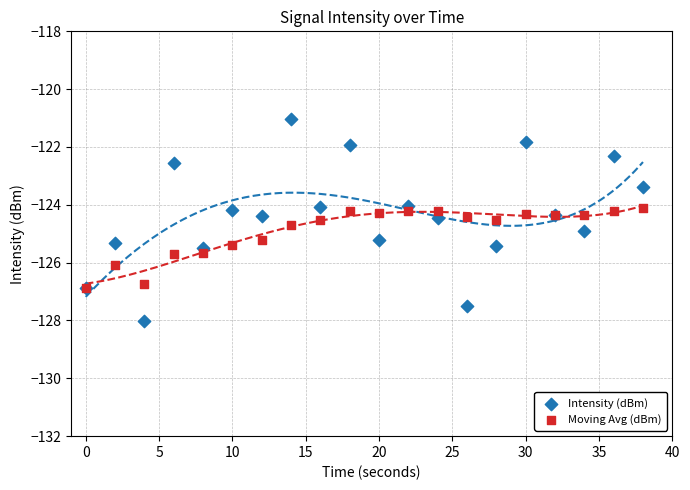

What are all the series names shown in the legend?

Intensity (dBm), Moving Avg (dBm)